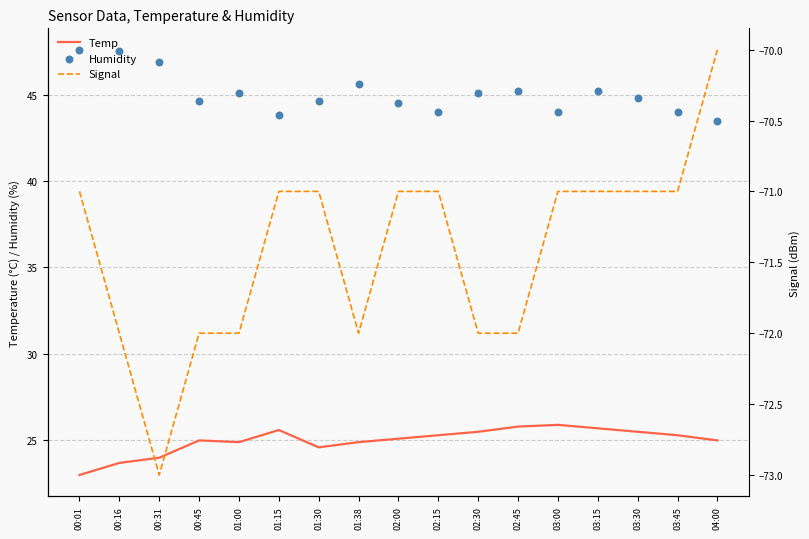

Which series contains the lowest Y value?

Signal